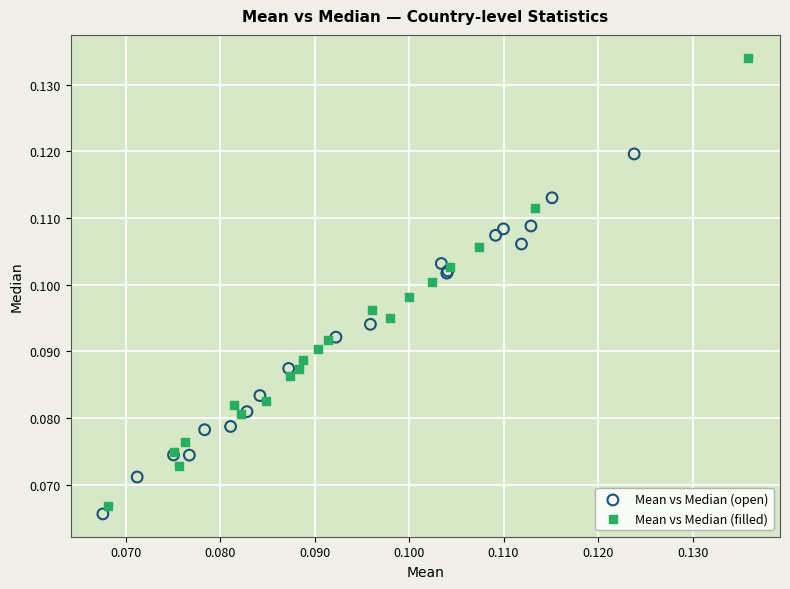

Which series contains the highest Y value?

Mean vs Median (filled)